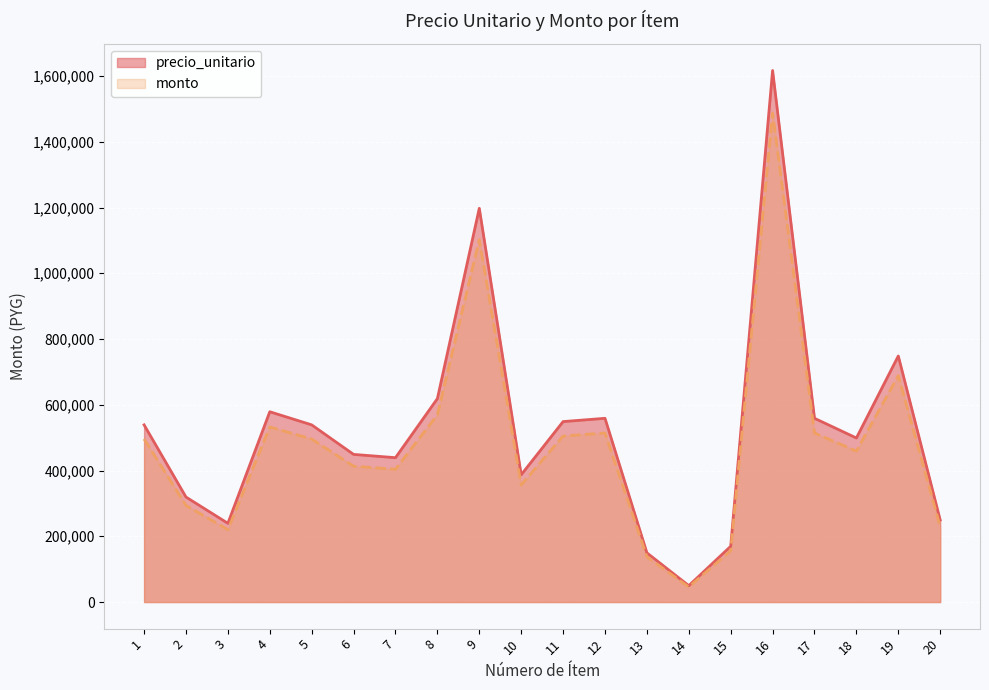

Between 11 and 13, which series saw the biggest shift?

precio_unitario